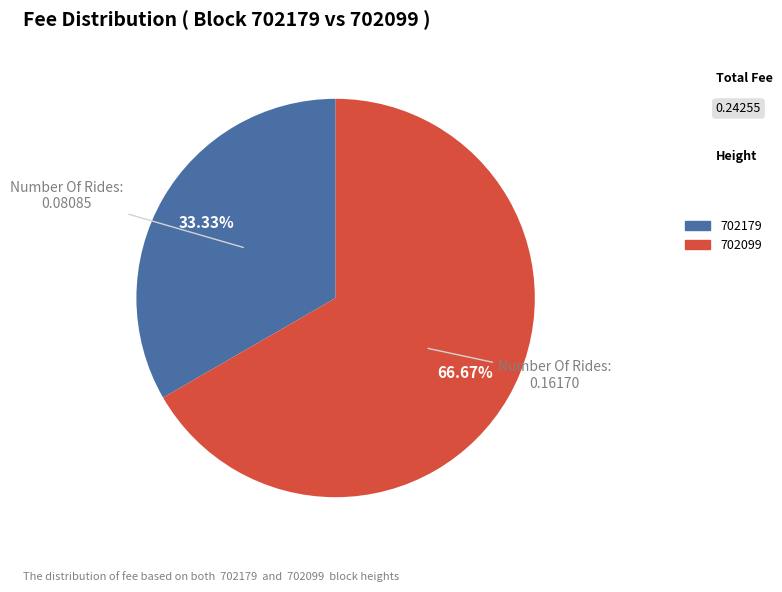

Is the sum of 702179 and 702099 greater than half?

Yes